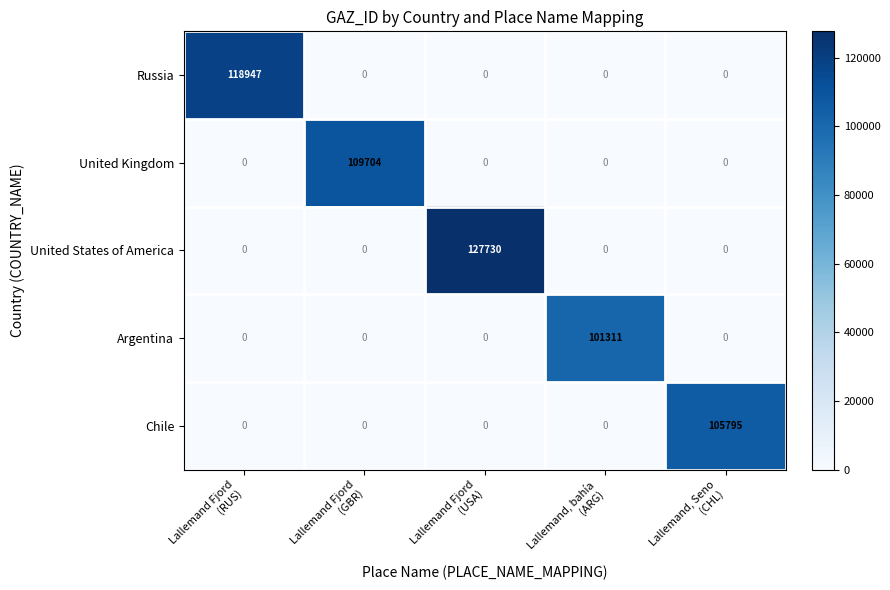

How many series are shown in this chart?

5